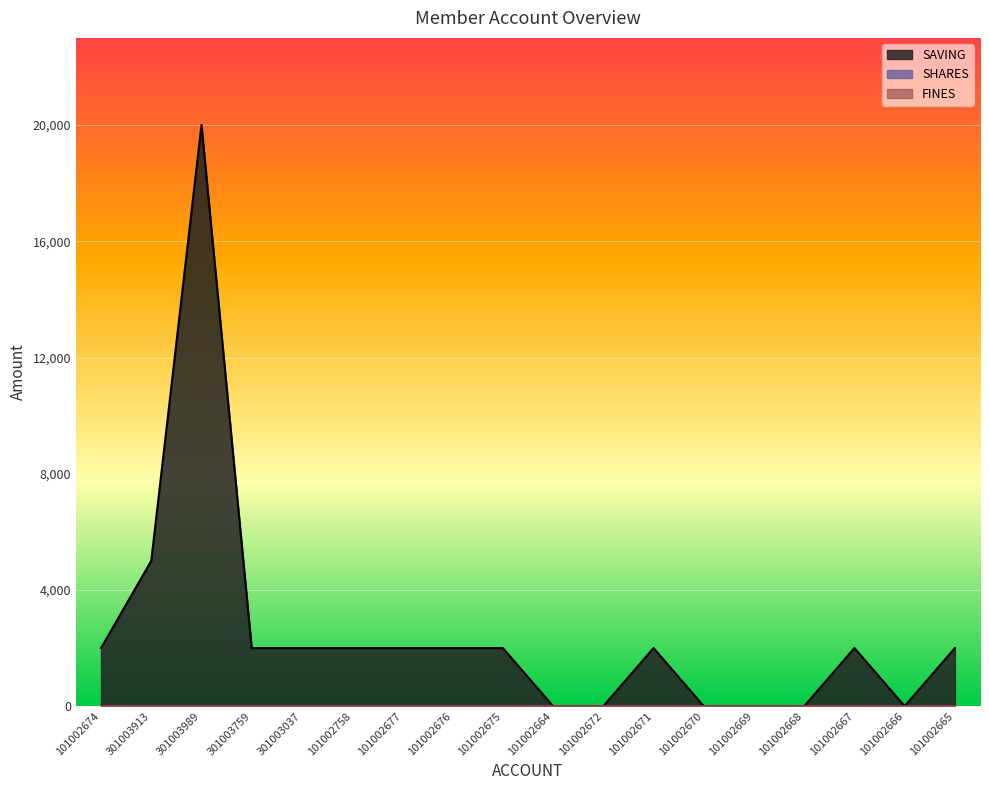

How many categories are shown in the chart?

18